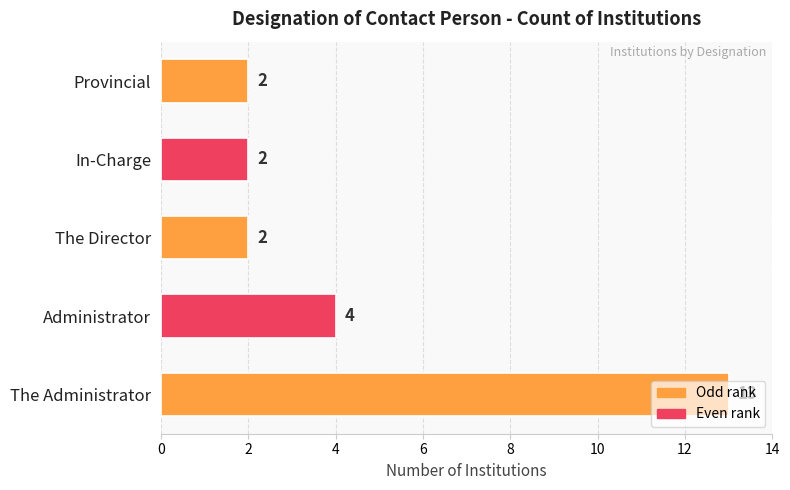

Which has a higher value, Administrator or In-Charge?

Administrator